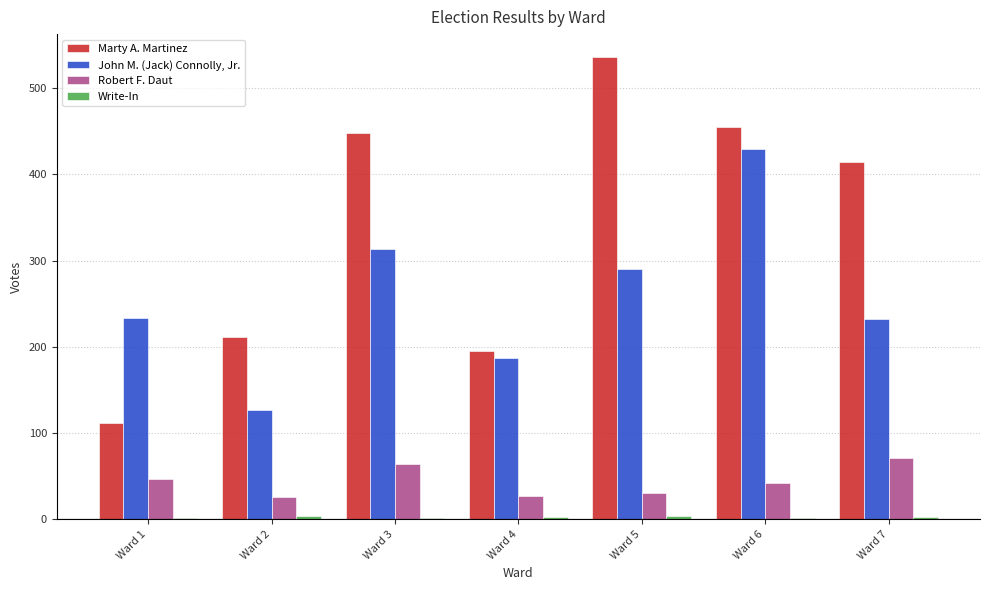

What is the highest value of the Marty A. Martinez series?

536